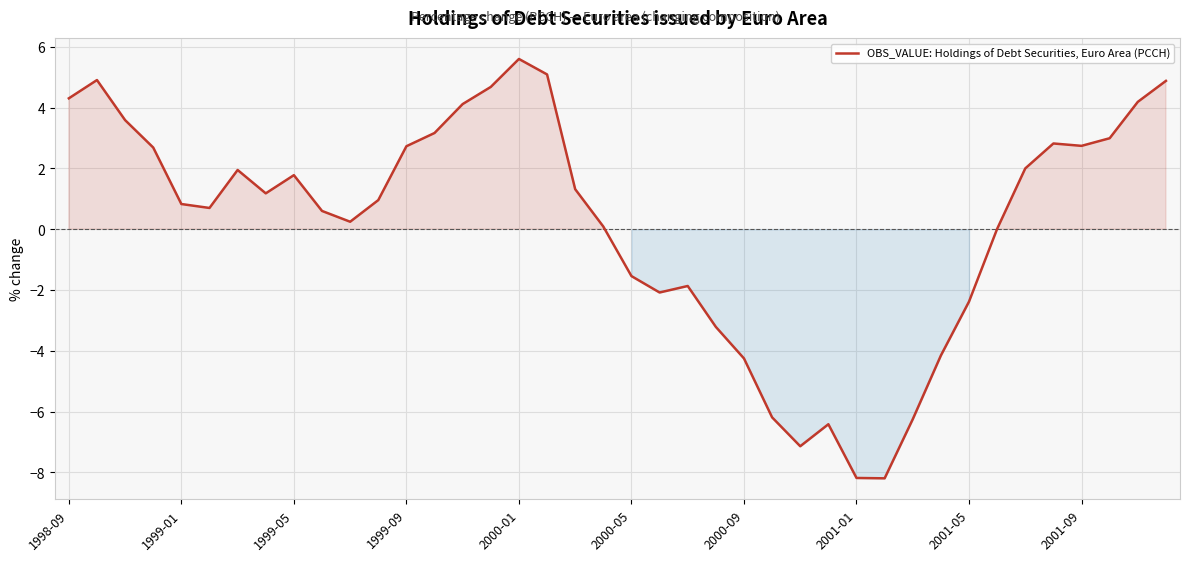

What is the smallest value displayed?

-8.2